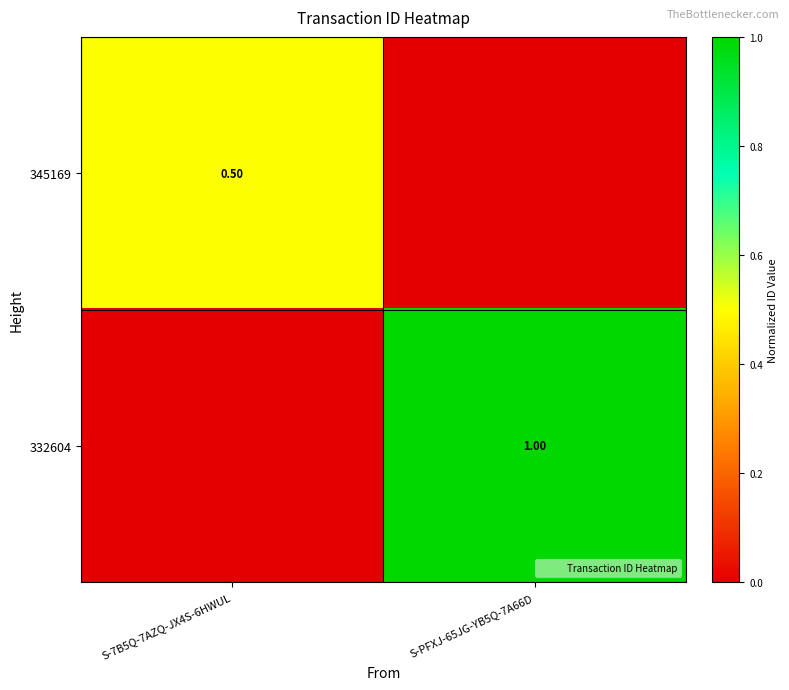

Where is 345169 nearest to the value 0?

S-PFXJ-65JG-YB5Q-7A66D